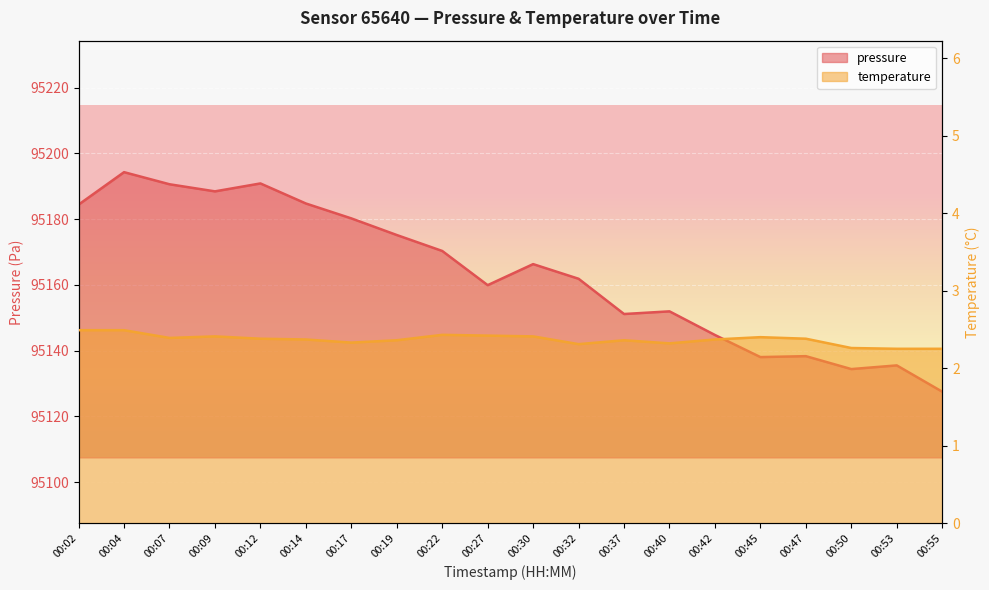

At which label is pressure closest to 95160?

00:27